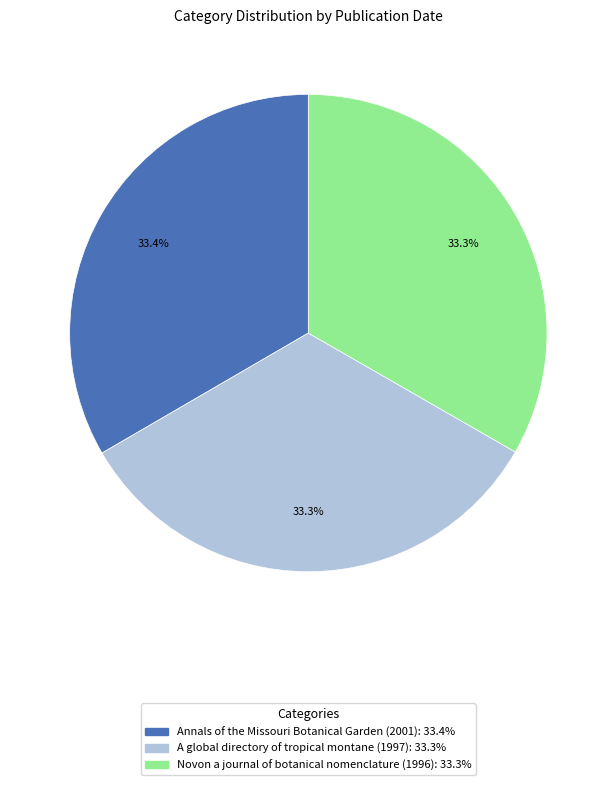

What is the ratio of the value at Annals of the Missouri Botanical Garden (2001): 33.4% to the value at A global directory of tropical montane (1997): 33.3%?

1.0